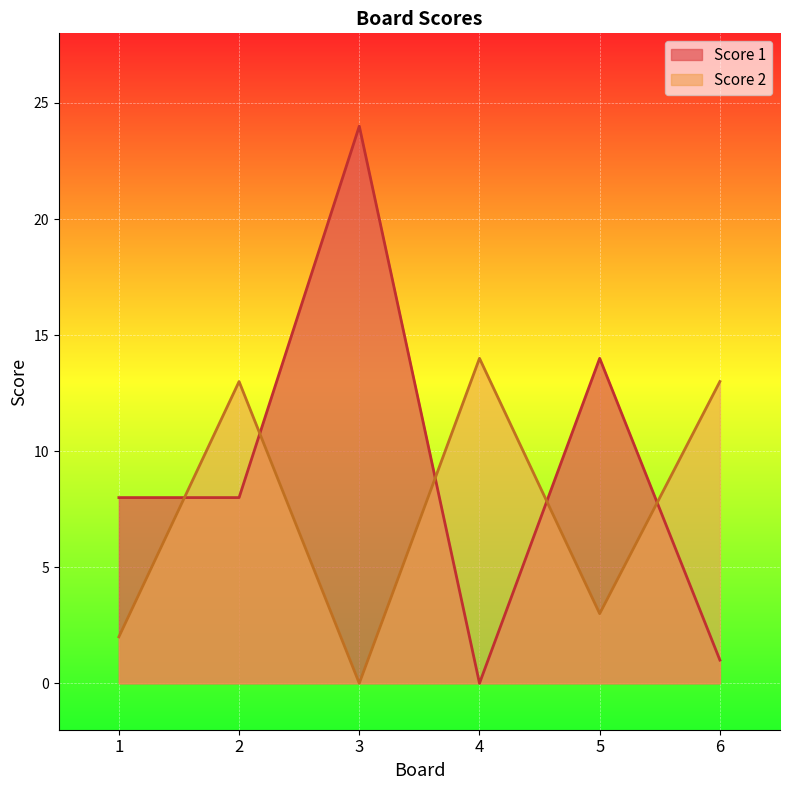

Where is the first local maximum for Score 1?

3